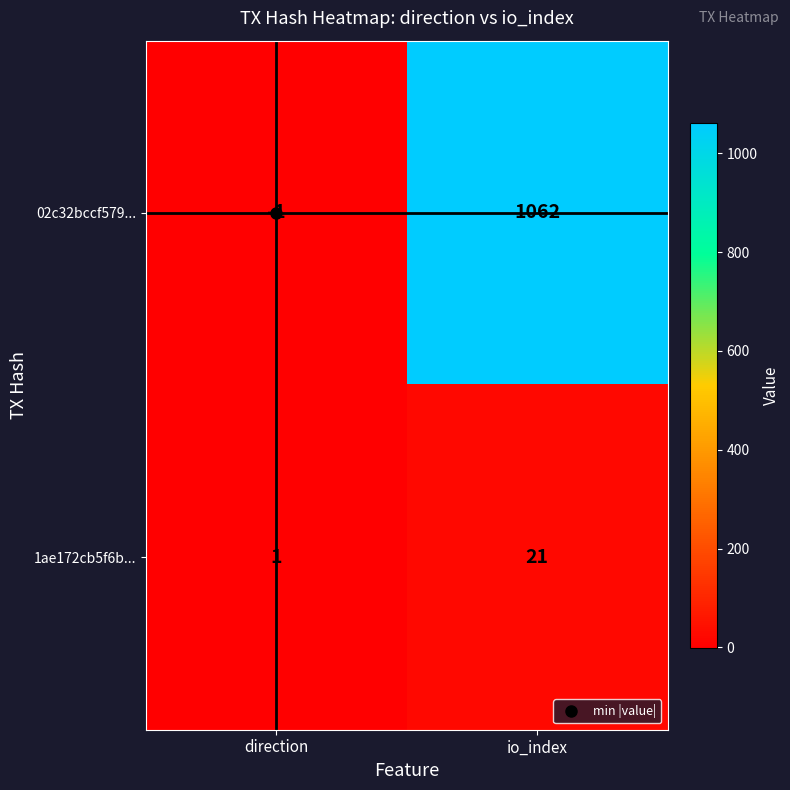

What is the sum of all 1ae172cb5f6b... values?

22